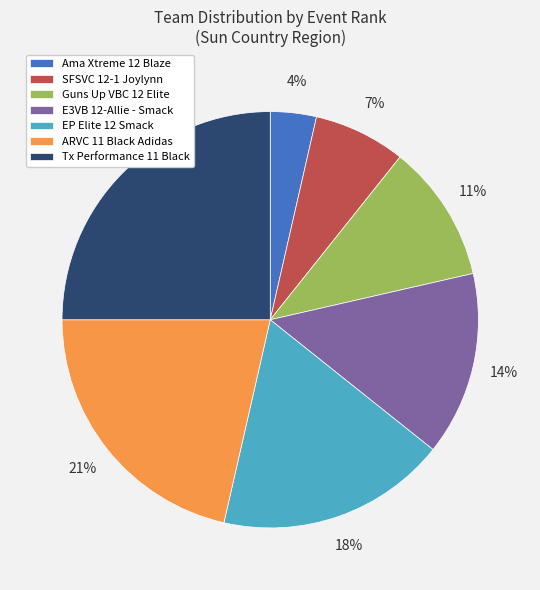

Between ARVC 11 Black Adidas and SFSVC 12-1 Joylynn, which is larger?

ARVC 11 Black Adidas